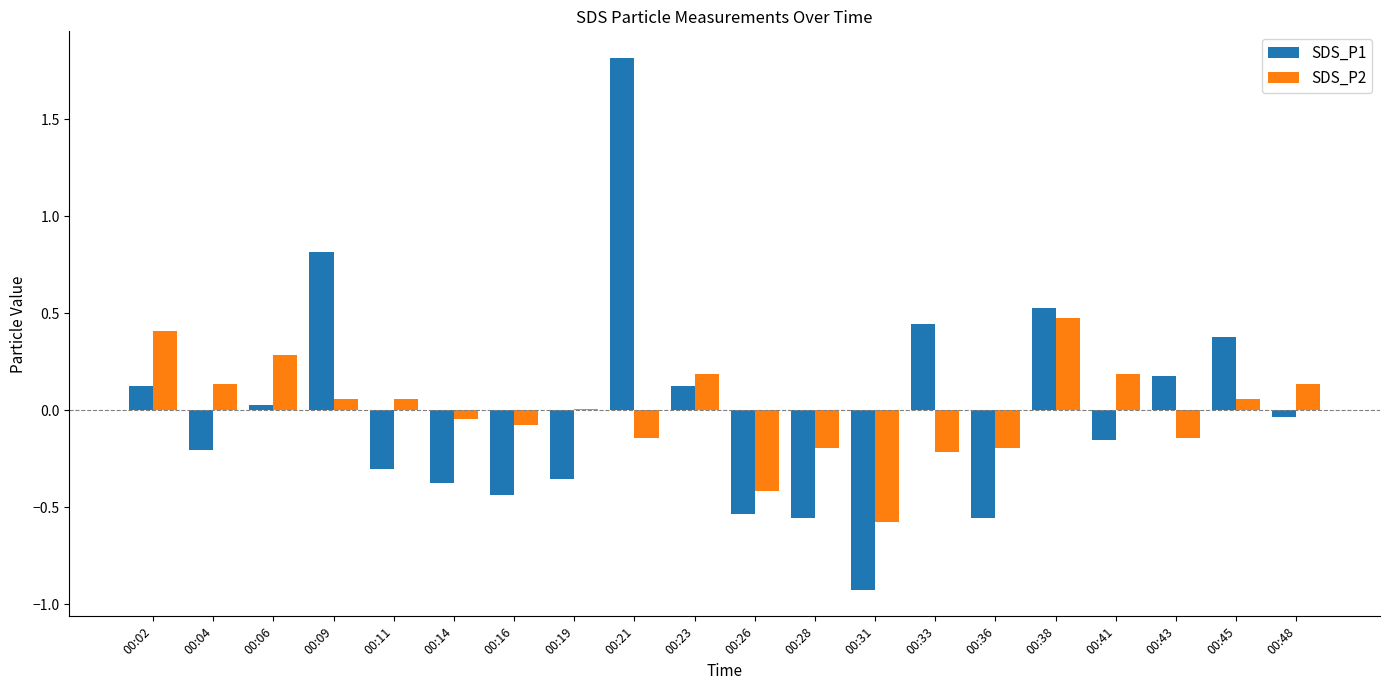

How many data points in SDS_P1 are above 0?

9